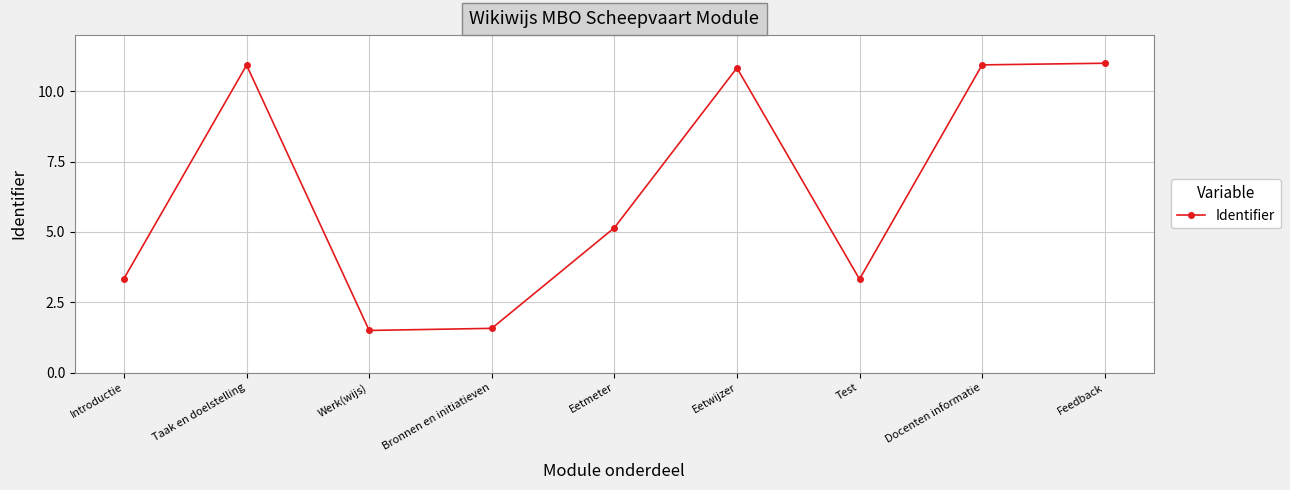

What is the minimum value shown in the chart?

1.5